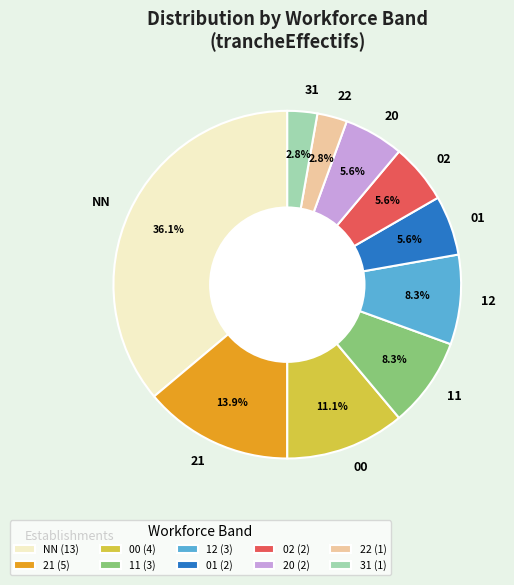

Approximately how many times larger is the value at 02 compared to 20?

1.0